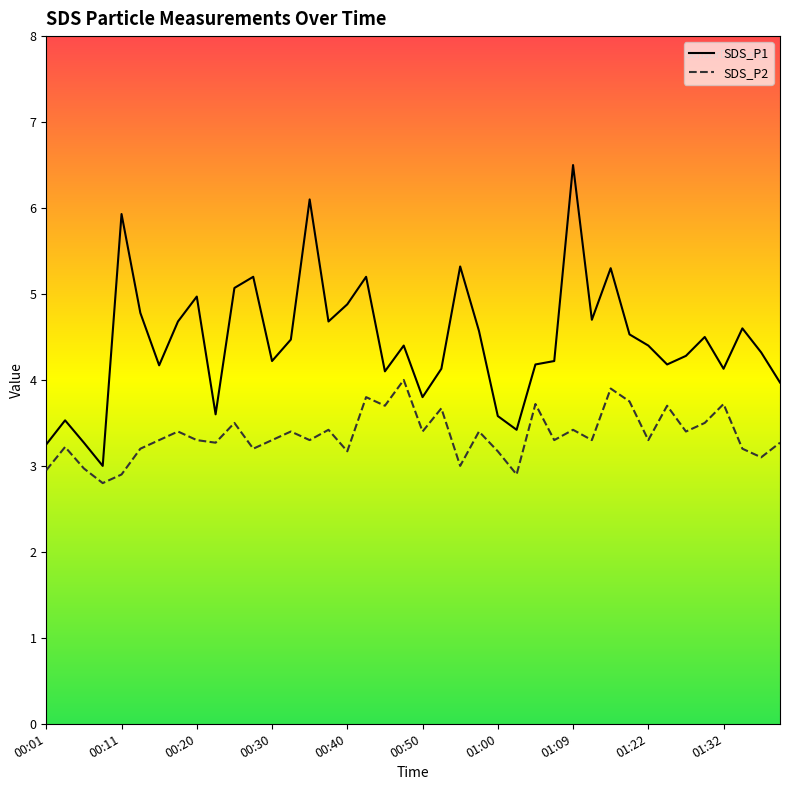

Is it true that SDS_P2 equals 2.9 at 01:02?

True